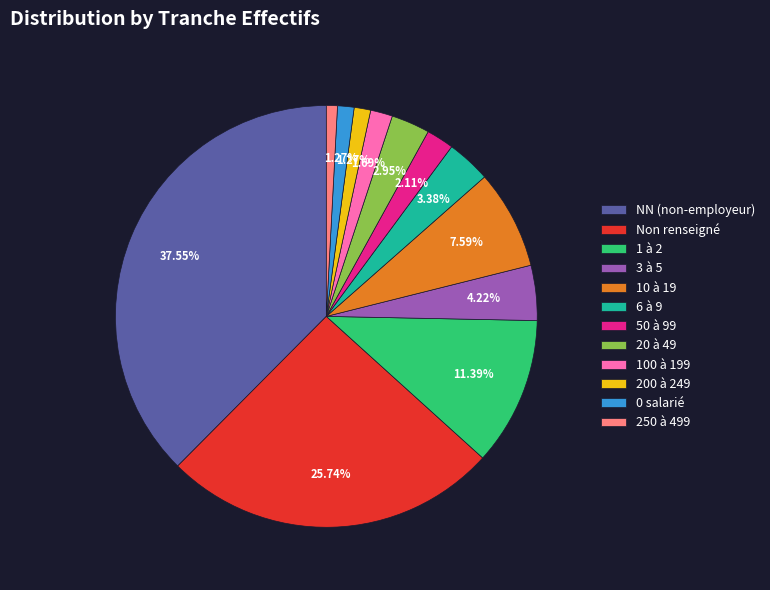

Which slice is the largest?

NN (non-employeur)